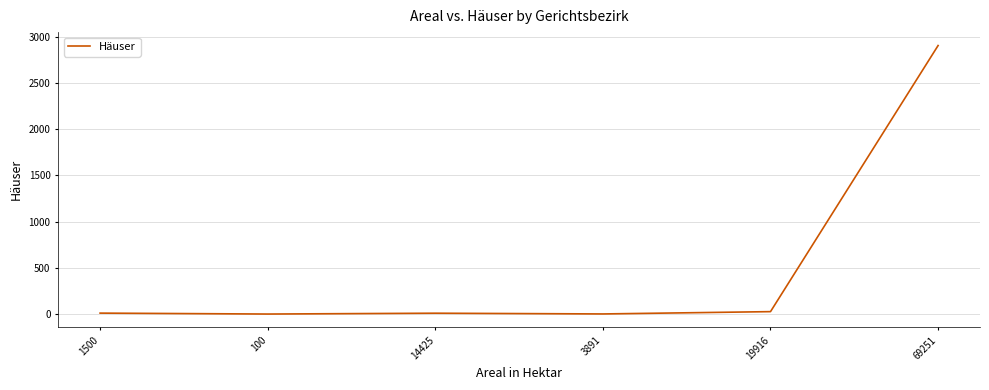

What is the difference between the maximum and minimum values?

2902